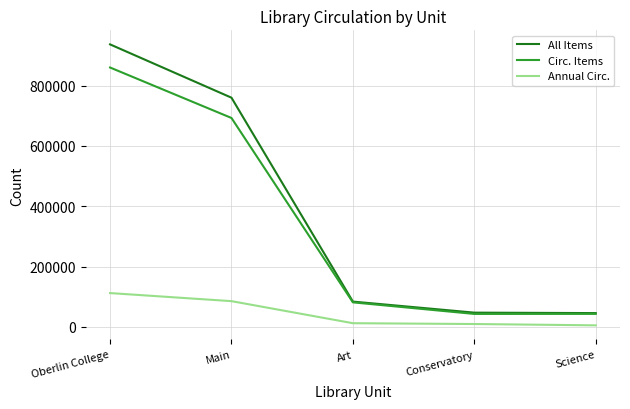

Which series has the largest range (max minus min)?

All Items